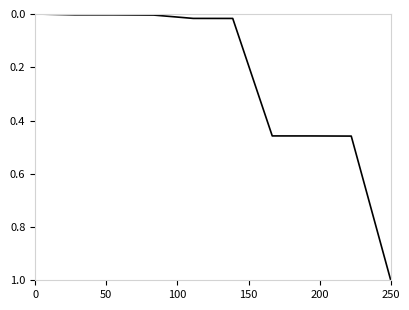

What is the greatest value displayed?

1.0